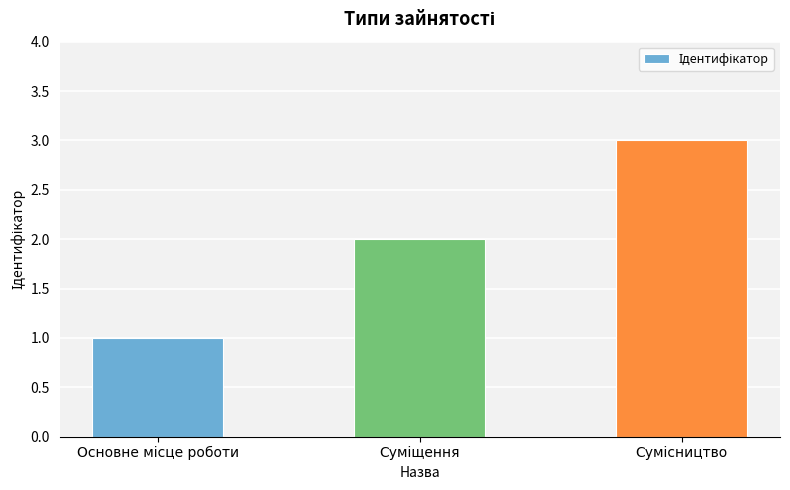

What is the sum of all values?

6